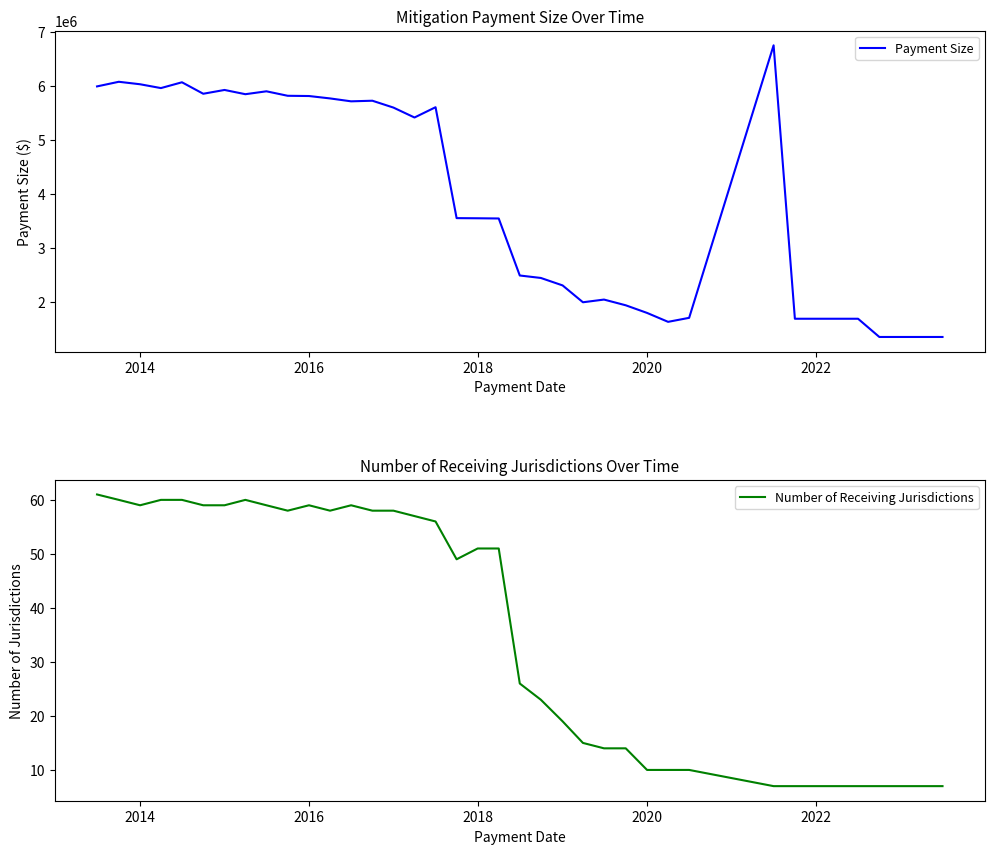

What is the sum of all Number of Receiving Jurisdictions values?

1355